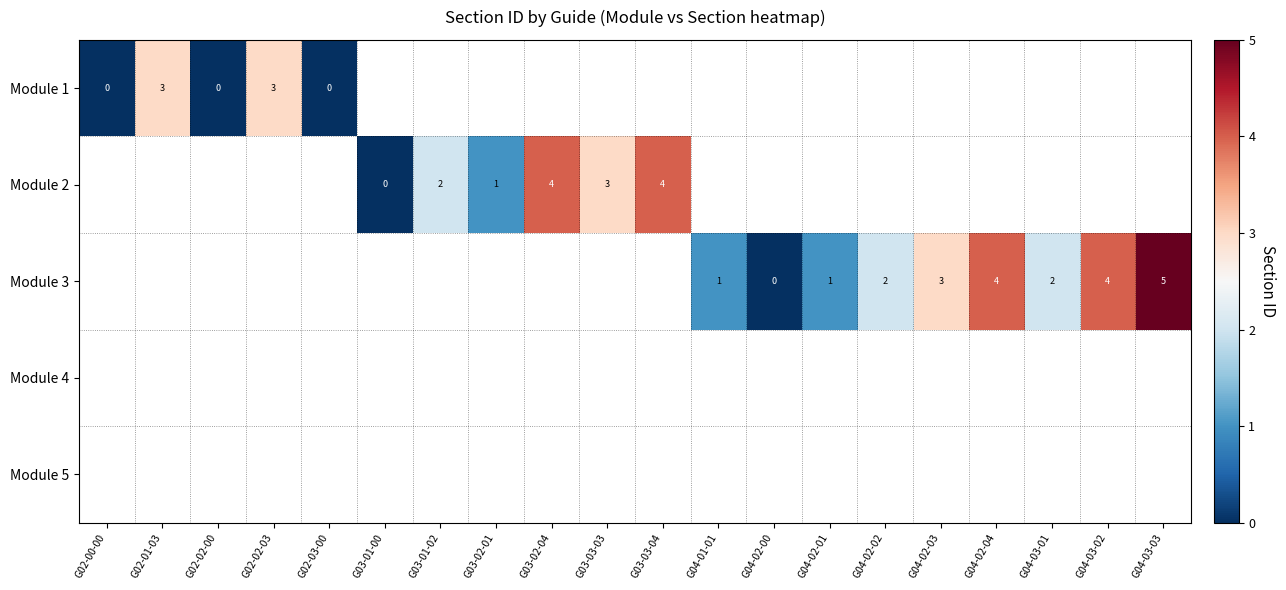

The value of Module 3 at G04-02-01 is 1. True or false?

True